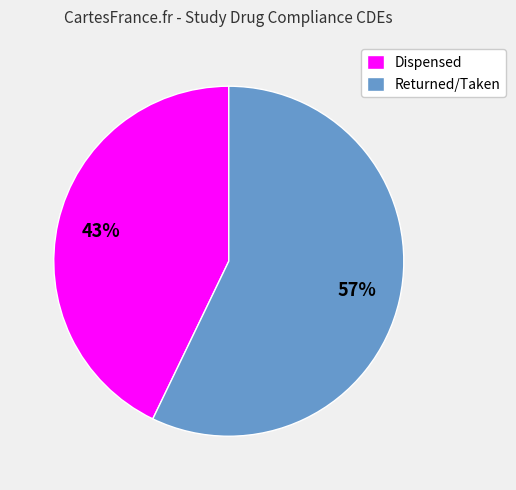

Is there a majority slice in this chart?

Yes